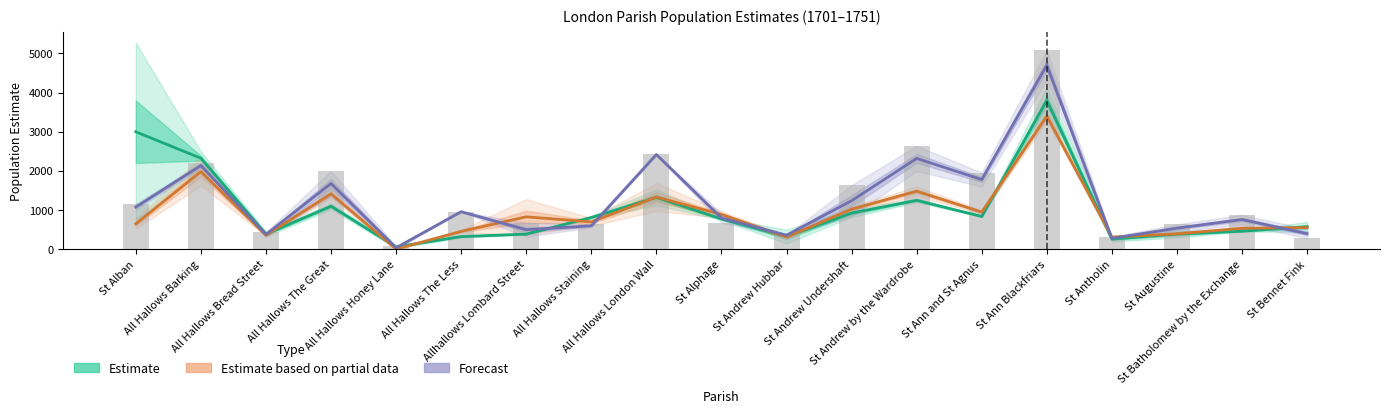

What is the total value across all series at All Hallows Barking?

6447.9